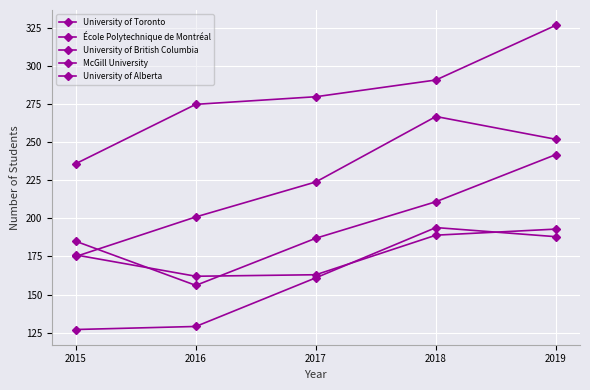

Does the chart display data point markers on the line(s)?

Yes